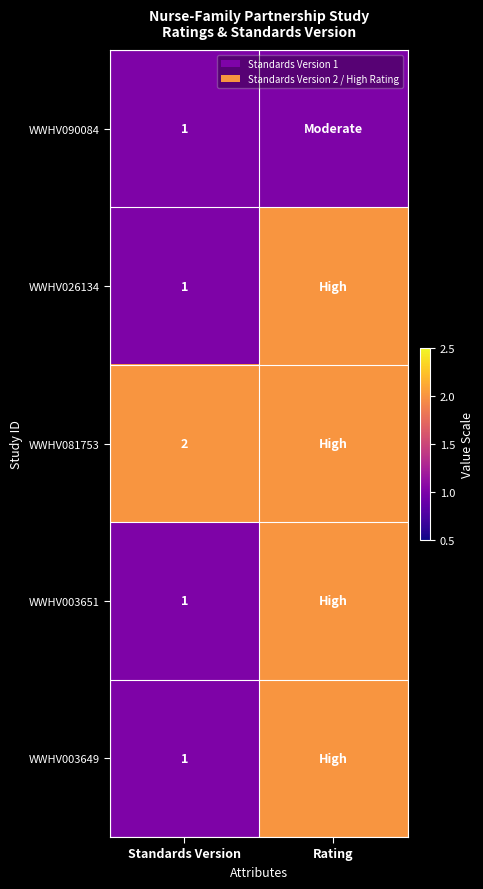

The WWHV081753 series shows 1 at Standards Version. True or false?

False